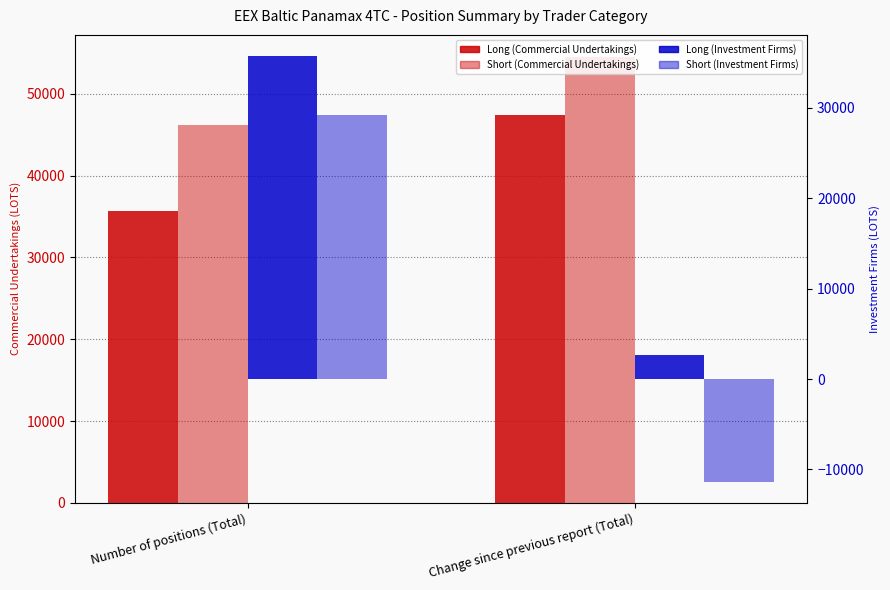

At how many categories does at least one series exceed 18340?

2